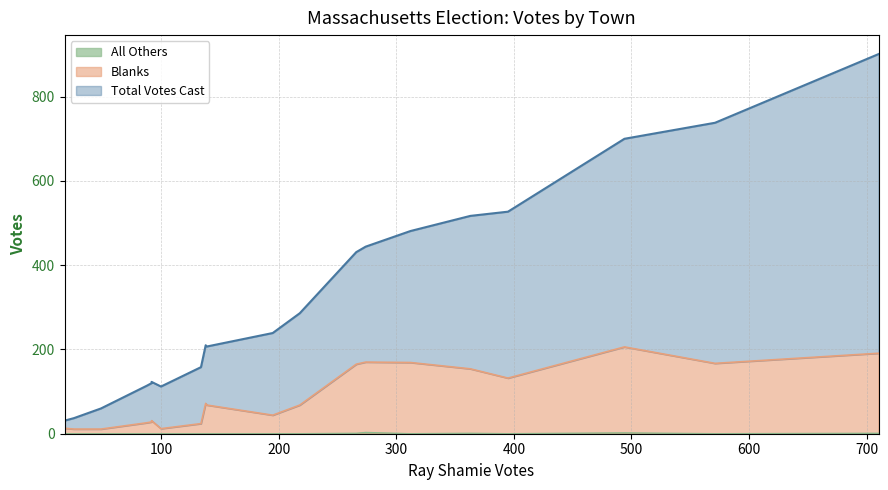

How many distinct data groups are displayed?

3